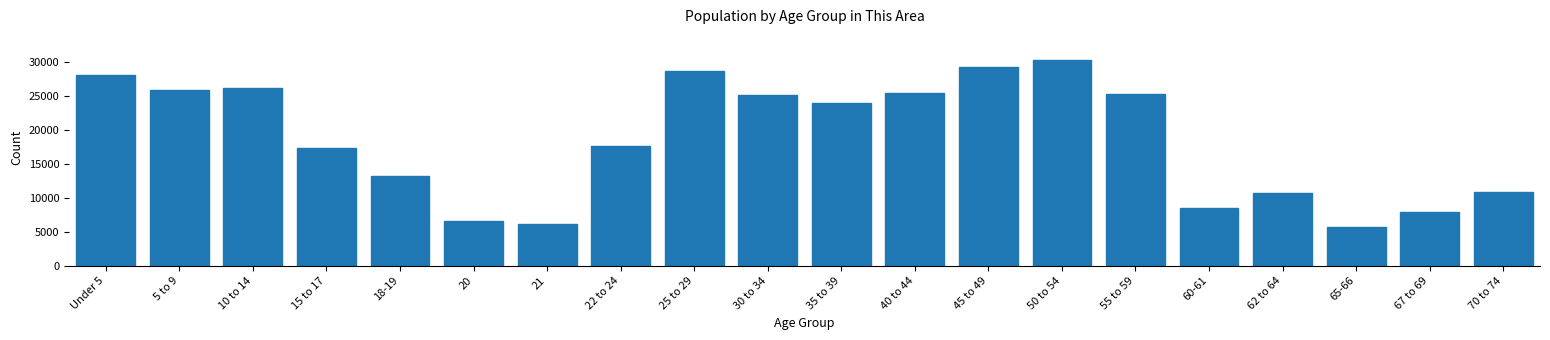

Read the value at 5 to 9, to the nearest 50.

25900